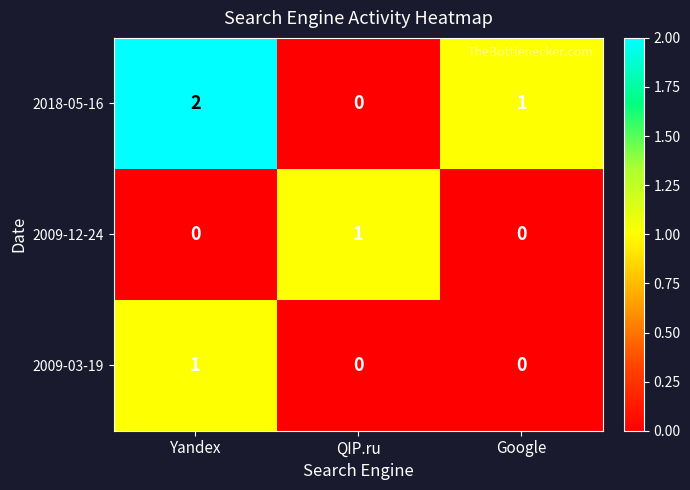

Between Yandex and QIP.ru, which series saw the biggest shift?

2018-05-16